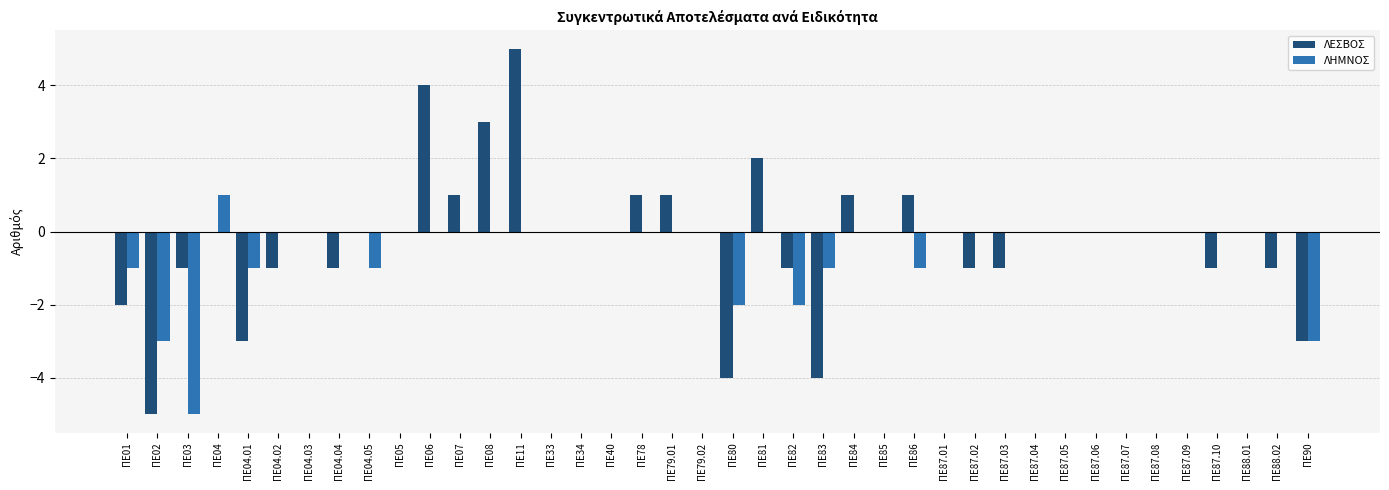

Count the ΛΕΣΒΟΣ values in the range -1 to 0.

25